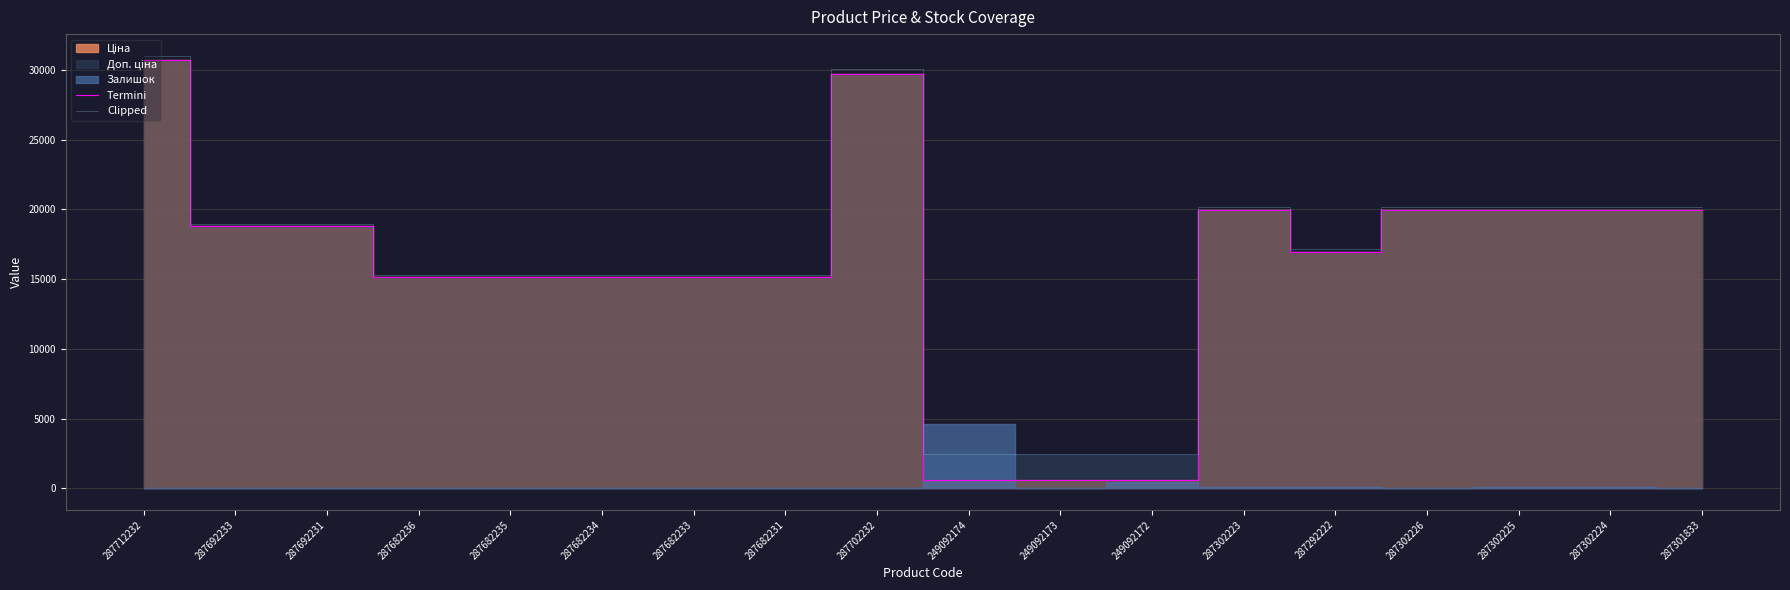

The Termini series shows 15120.0 at 287682233. True or false?

True